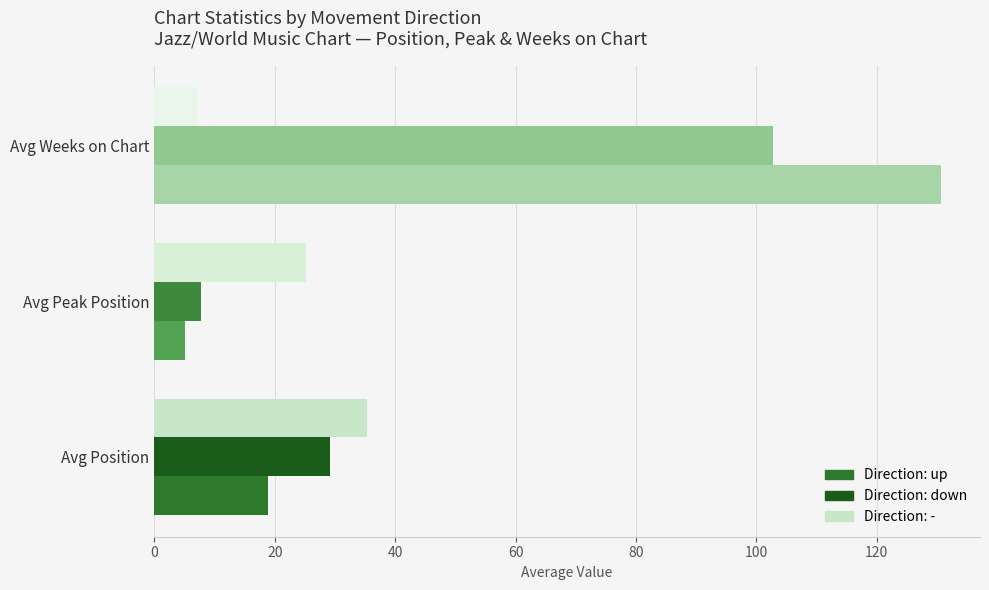

What is the difference between the highest and lowest values at Avg Position?

16.5